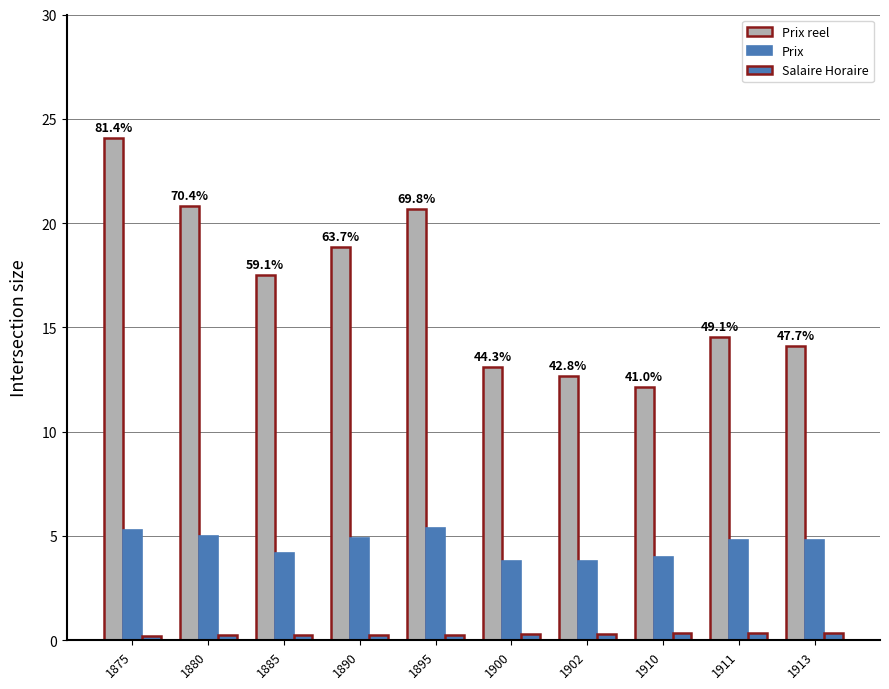

How many groups of bars are there?

10